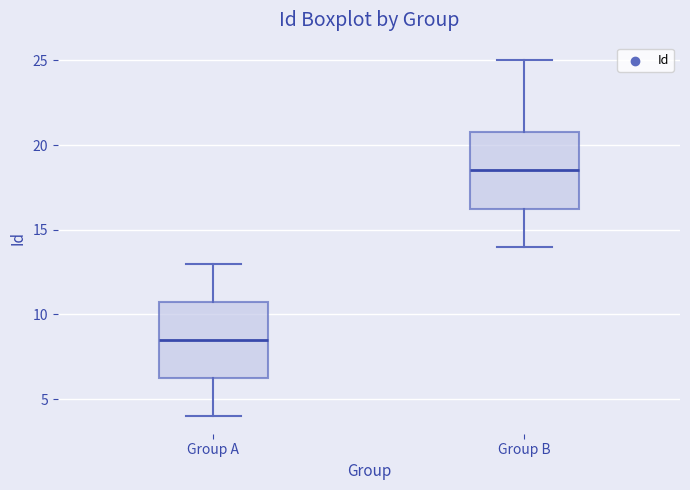

Which box's median line is the lowest?

Group A